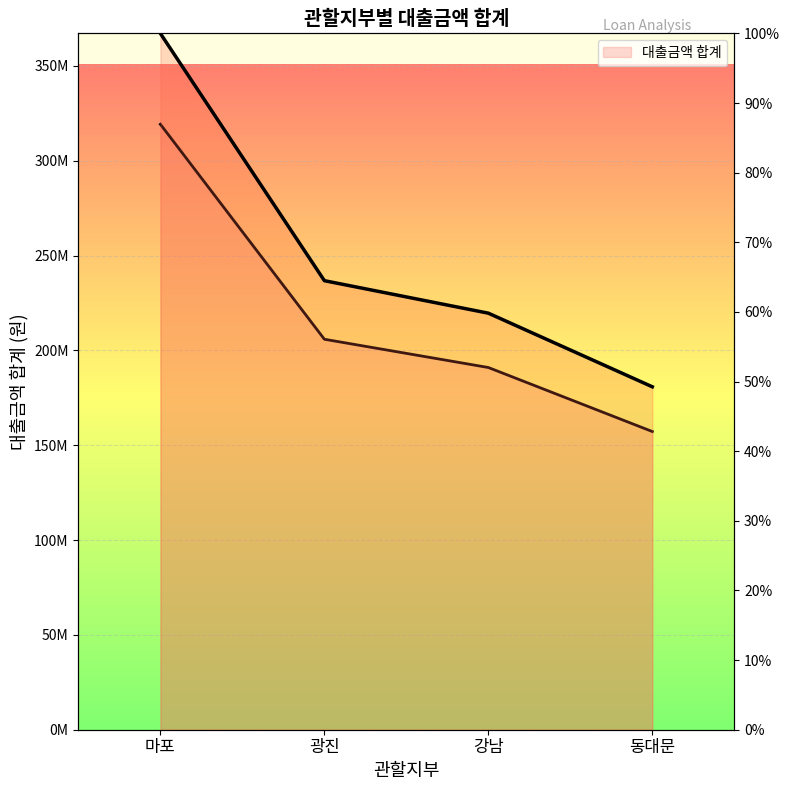

What position from the left is 광진?

2